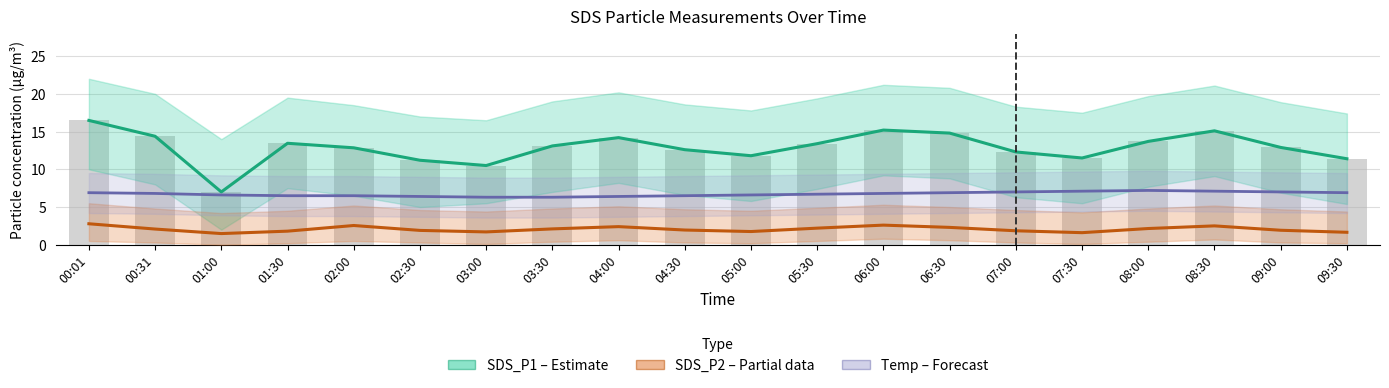

What value does the SDS_P2 (Partial) series have at 01:00?

1.5